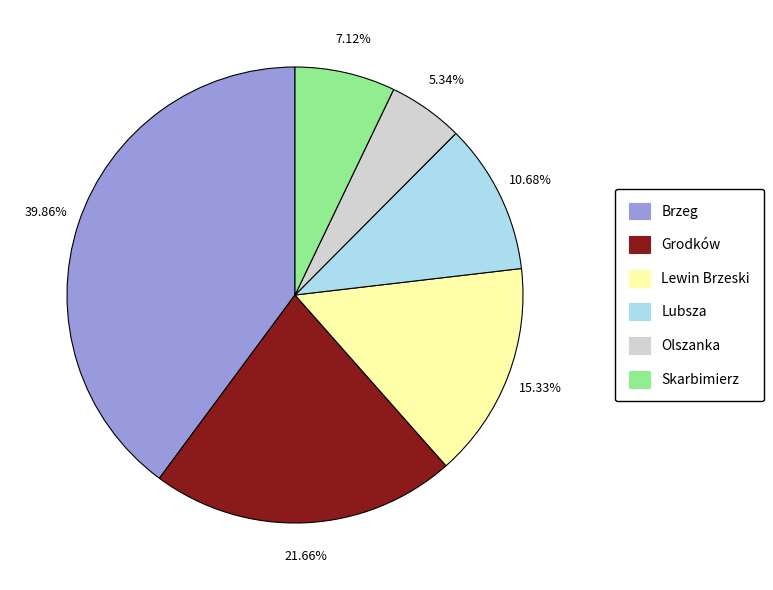

Does any single category account for the majority?

No